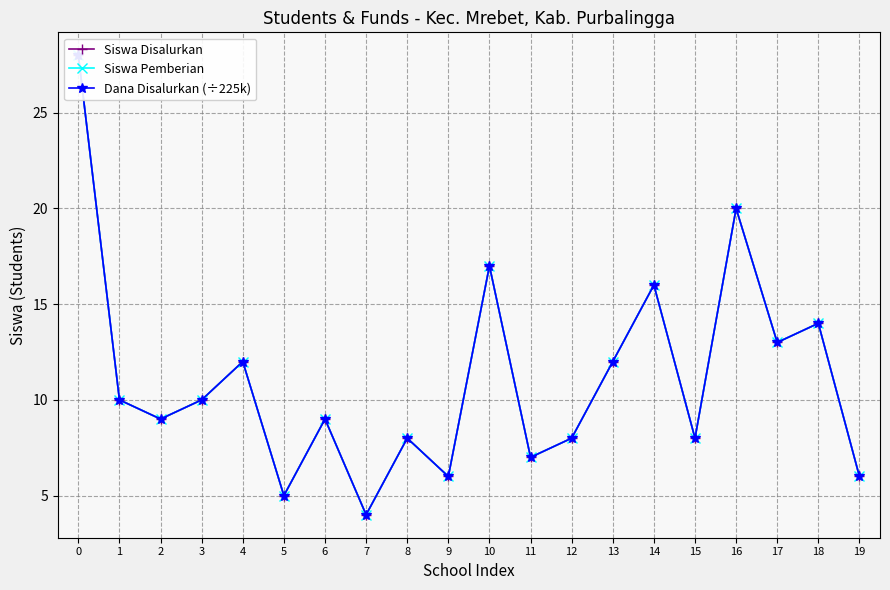

What is the value of the Siswa Pemberian point at the 7th from the left?

9